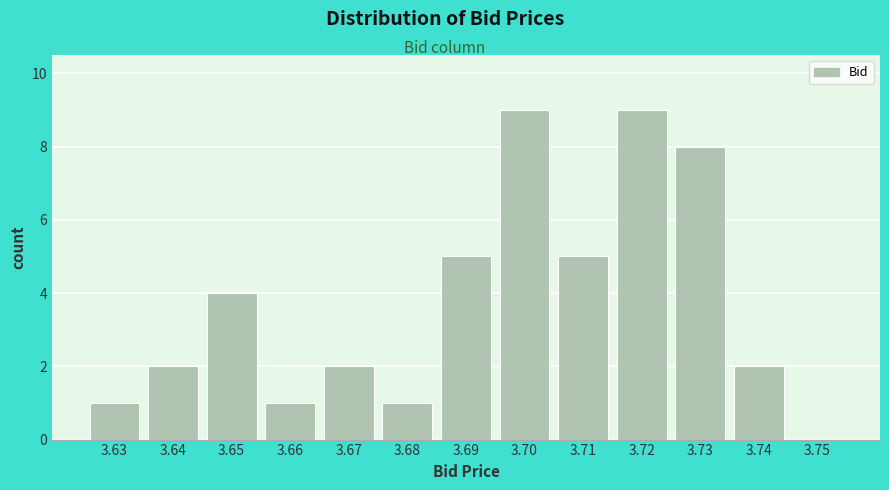

Reading left to right, what are all the values shown in this chart?

3.63=1	3.64=2	3.65=4	3.66=1	3.67=2	3.68=1	3.69=5	3.70=9	3.71=5	3.72=9	3.73=8	3.74=2	3.75=0